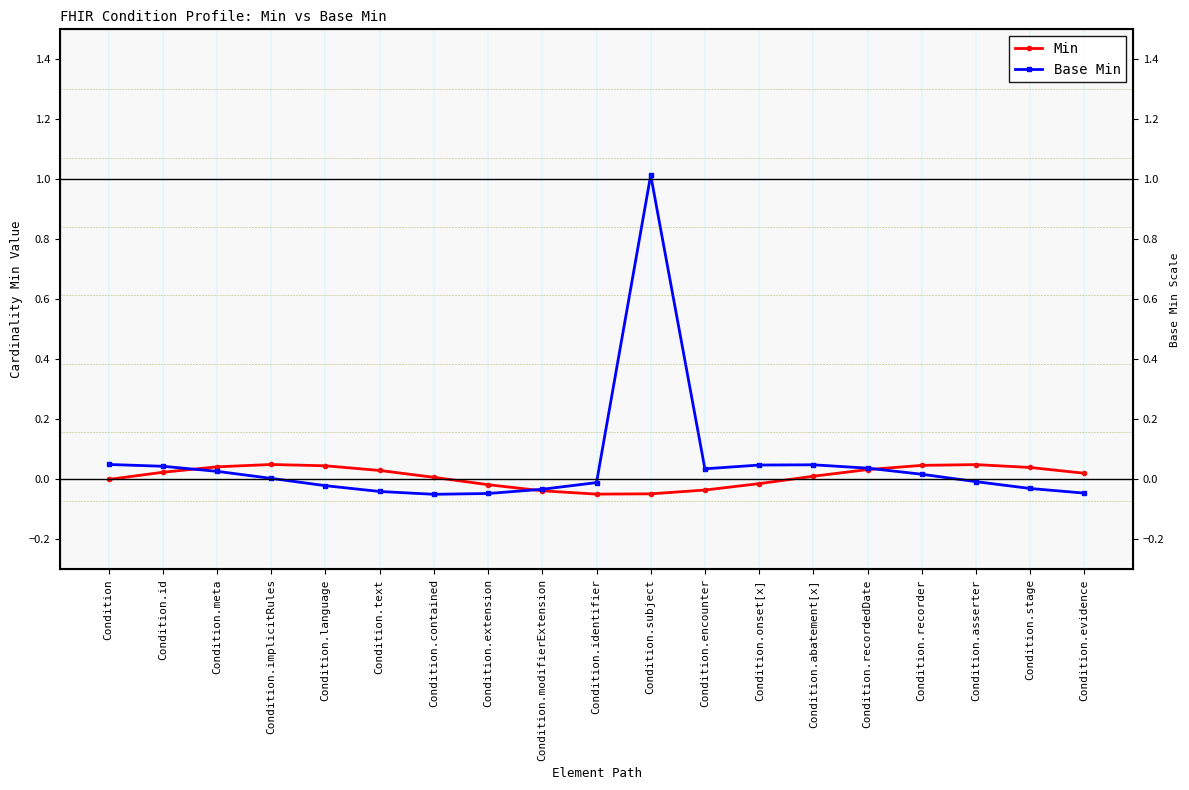

At how many categories does at least one series exceed 0?

16